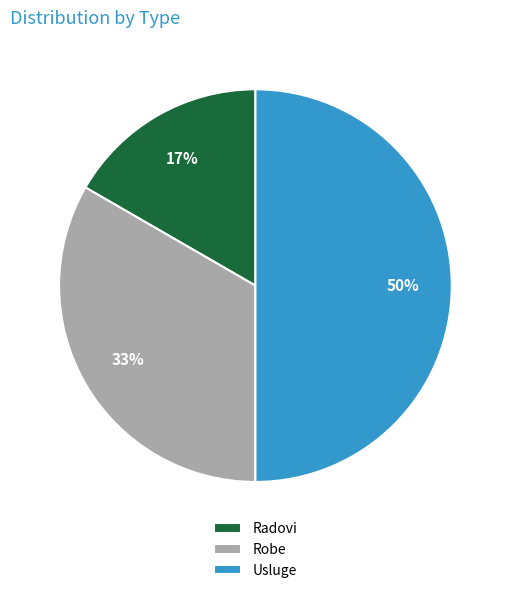

To the nearest percent, what percentage of the pie is Radovi?

17%